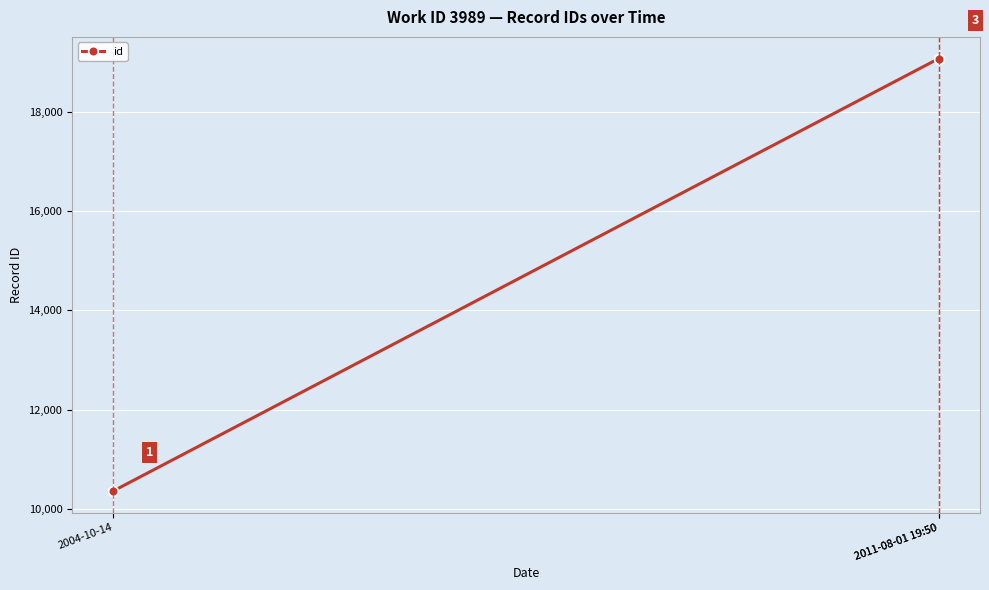

What is the label of the 1st point from the left?

2004-10-14